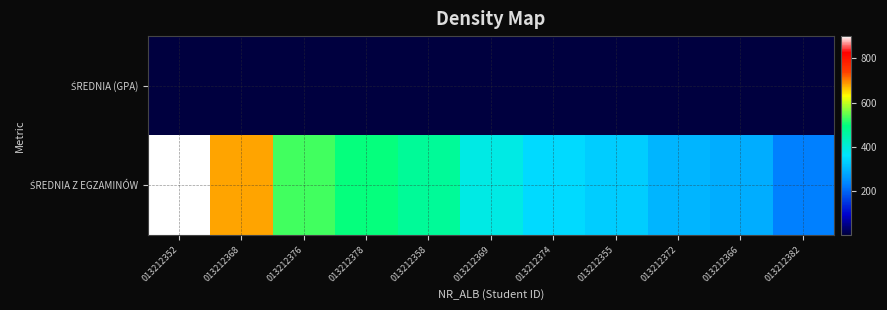

Which series has the largest total across all categories?

ŚREDNIA Z EGZAMINÓW